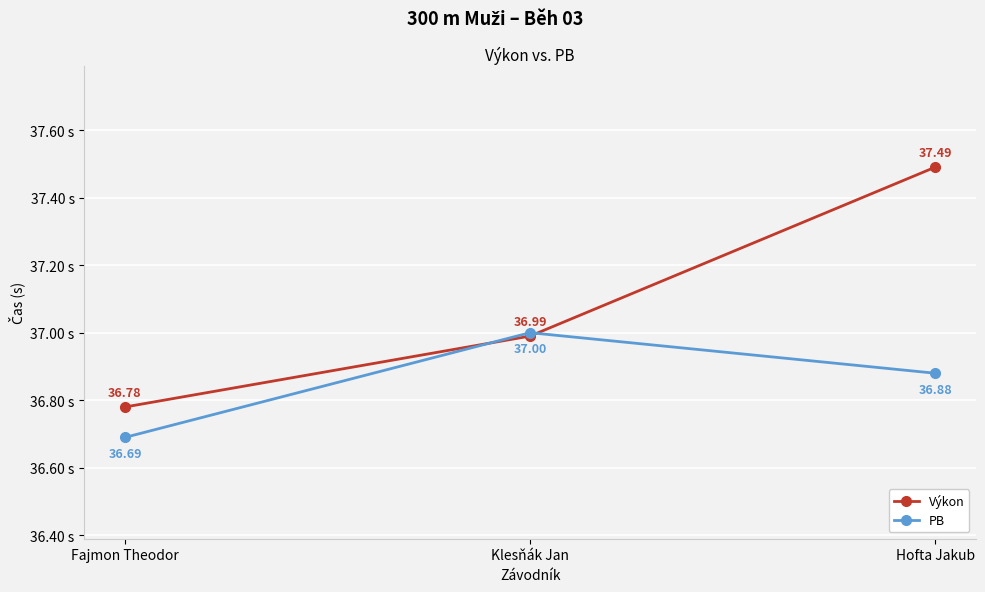

The PB series shows 37.0 at Klesňák Jan. True or false?

True